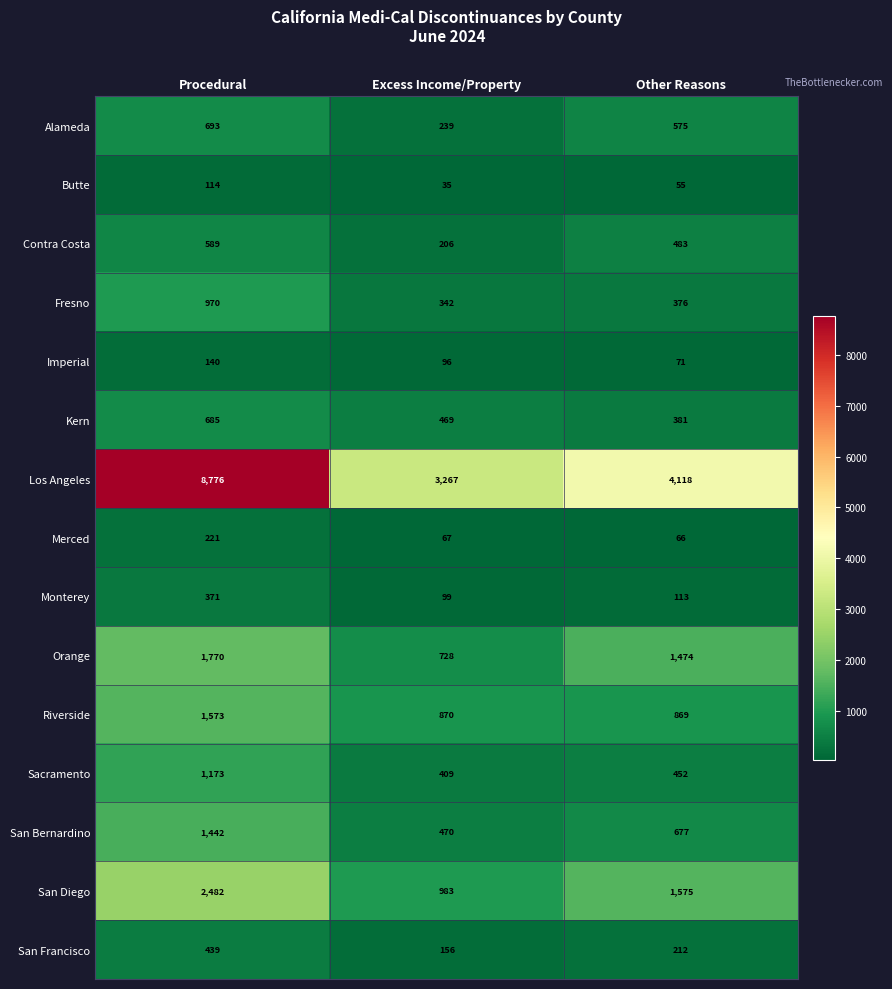

The value of San Bernardino at Other Reasons is 162. True or false?

False